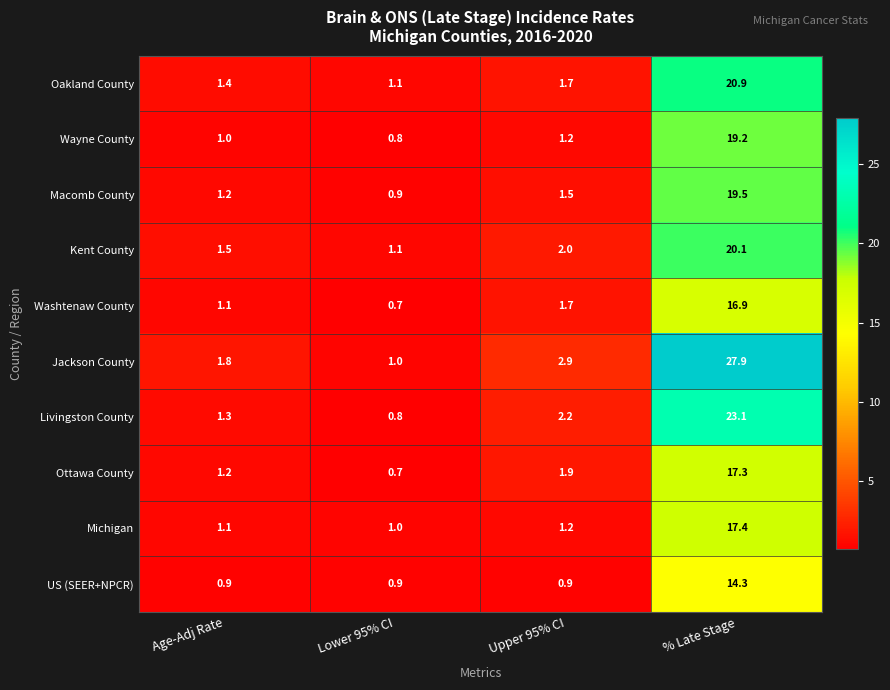

What is the sum of all Ottawa County values?

21.1